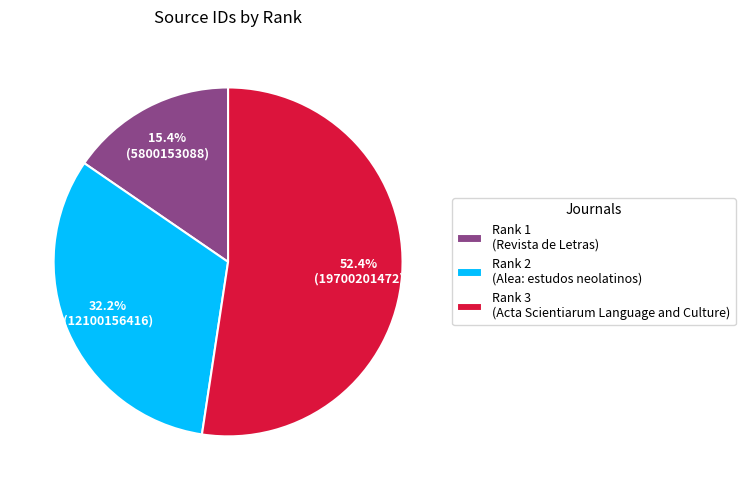

What percentage is NOT represented by Rank 2?

67.8%